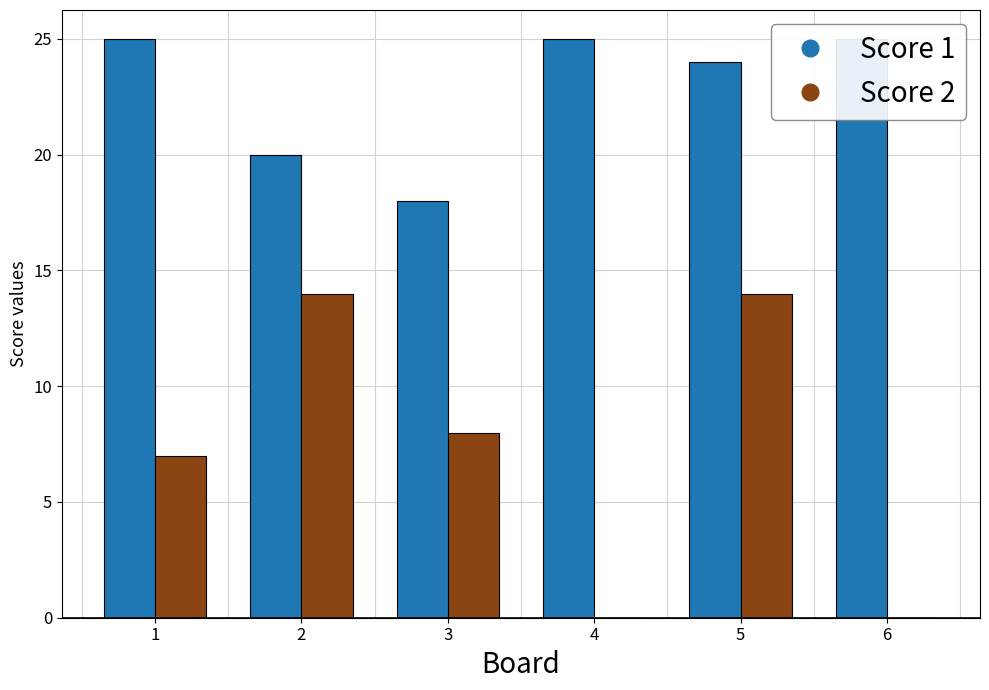

How many Score 1 values are between 20 and 25?

5